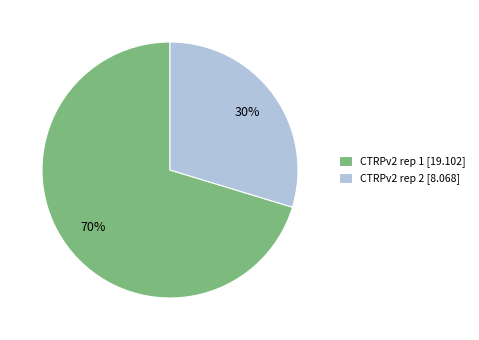

The CTRPv2 rep 2 slice represents 37% of the pie. True or false?

False